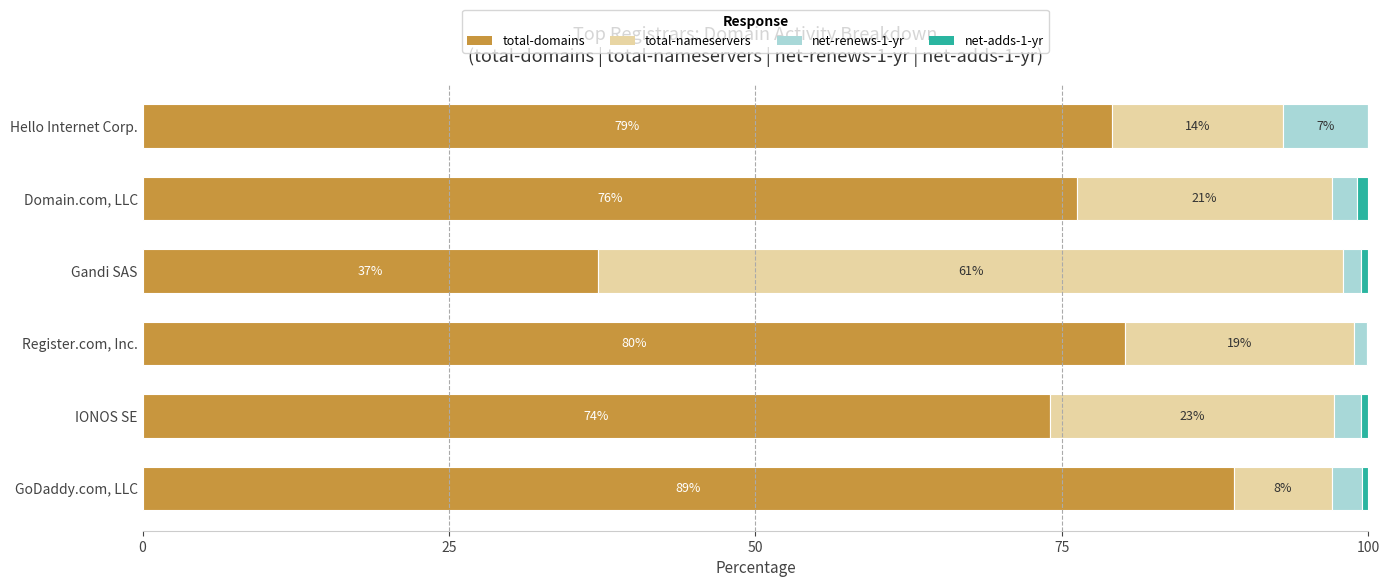

What is the maximum value for total-domains?

89.0